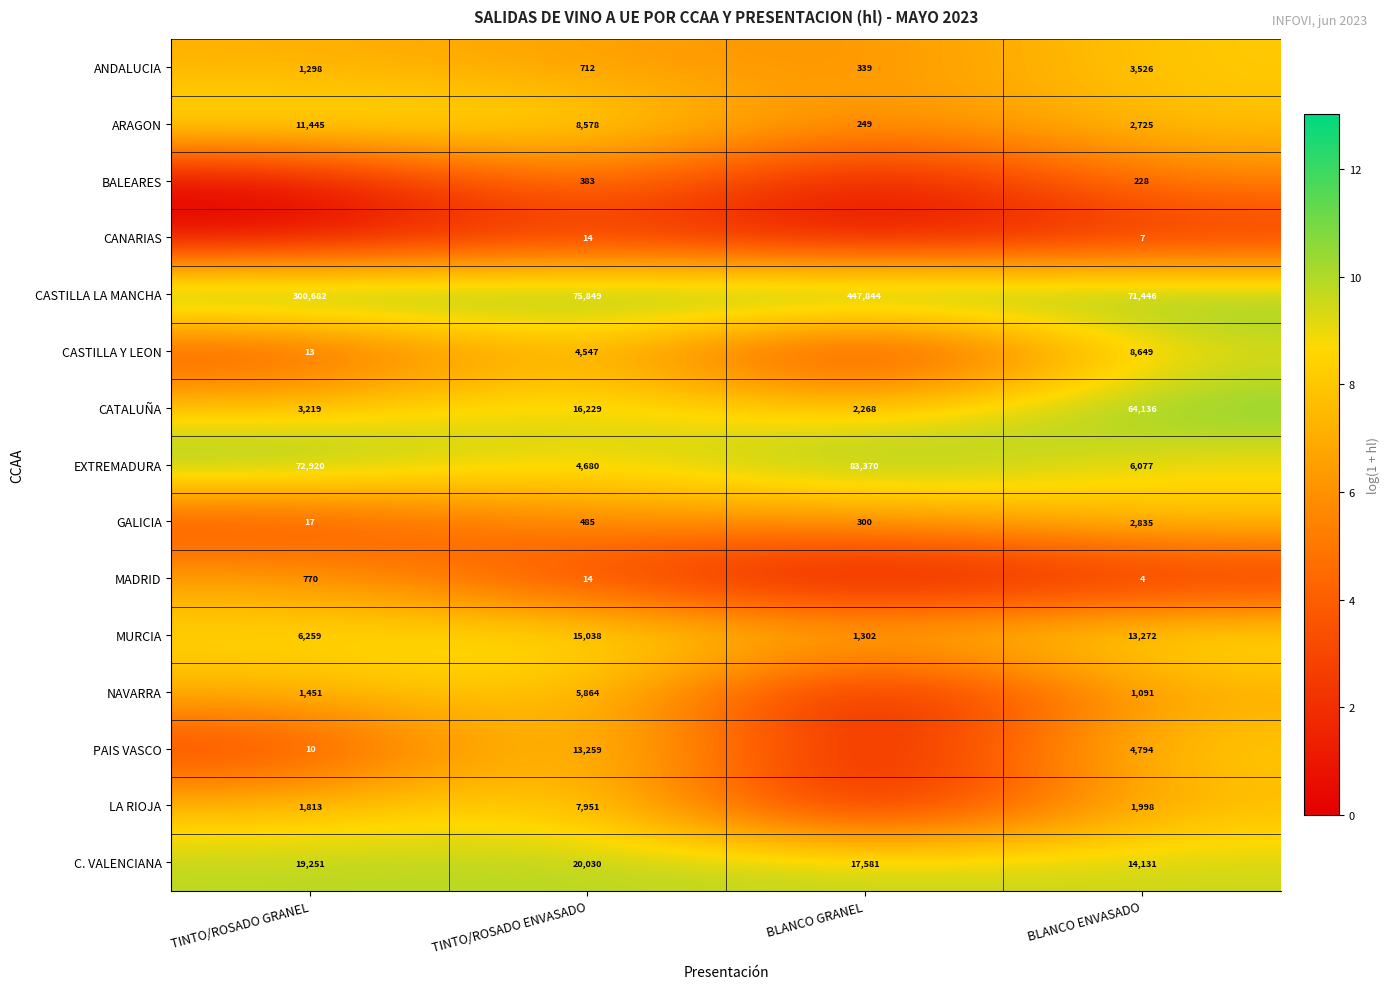

Is it true that MURCIA equals 1302 at BLANCO GRANEL?

True